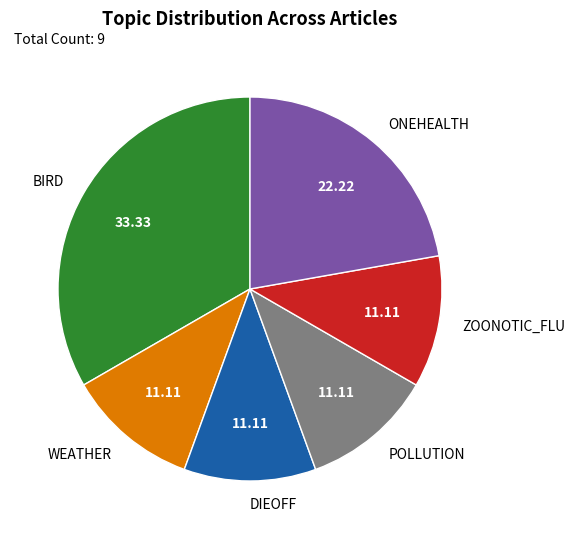

Is there a majority slice in this chart?

No